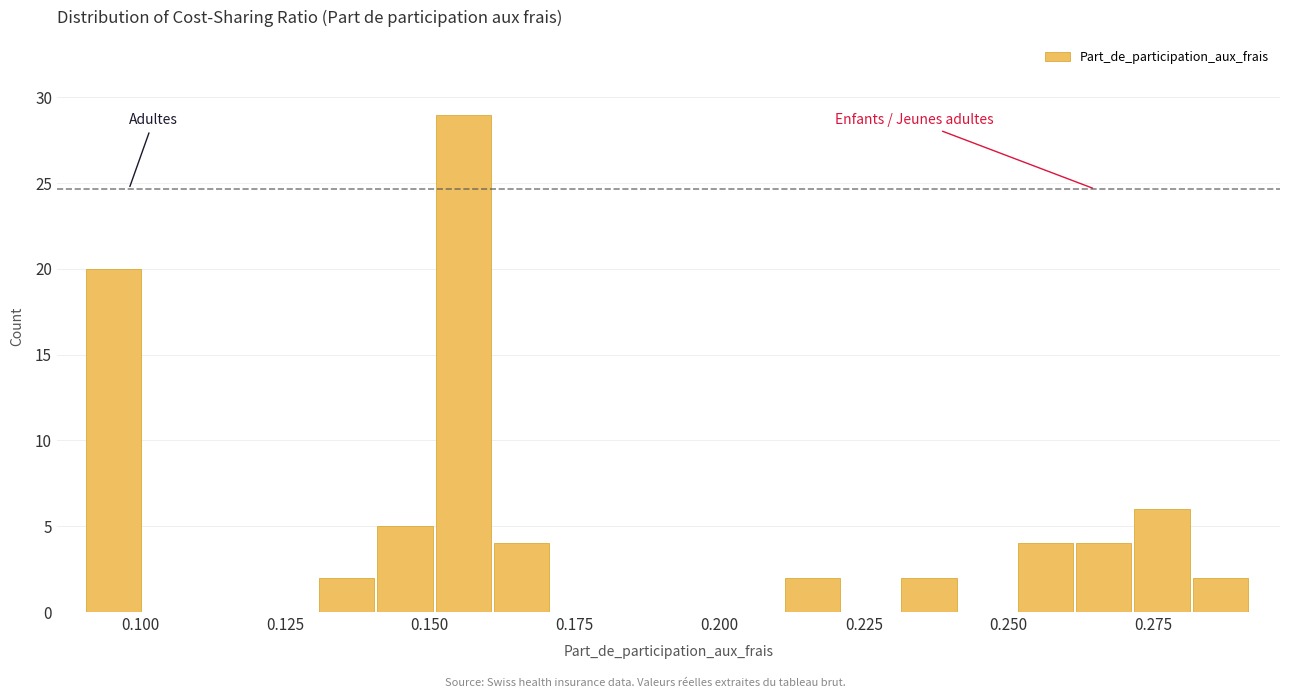

Around what value on the x-axis is the tallest bar? Give the approximate position of its centre, as read against the axis.

0.155